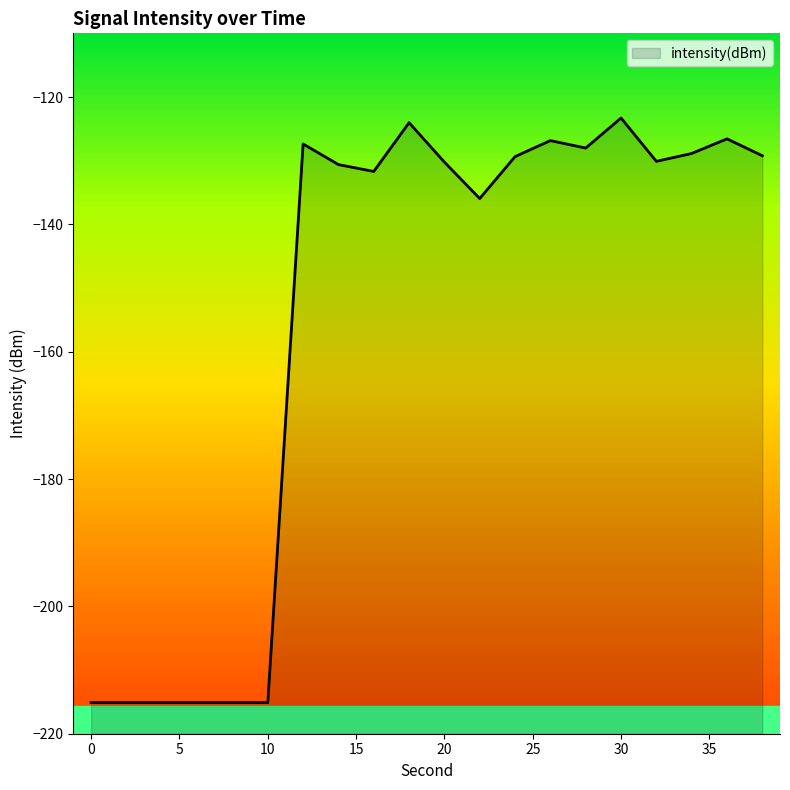

Read the value at 20.

-130.2